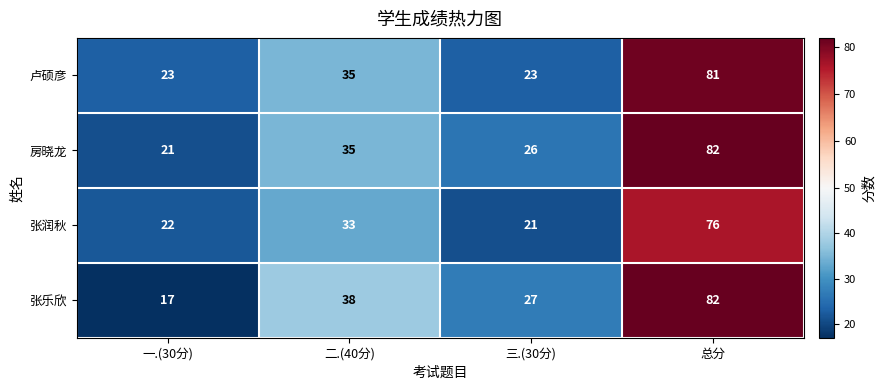

What is the difference between the highest and lowest values at 三.(30分)?

6